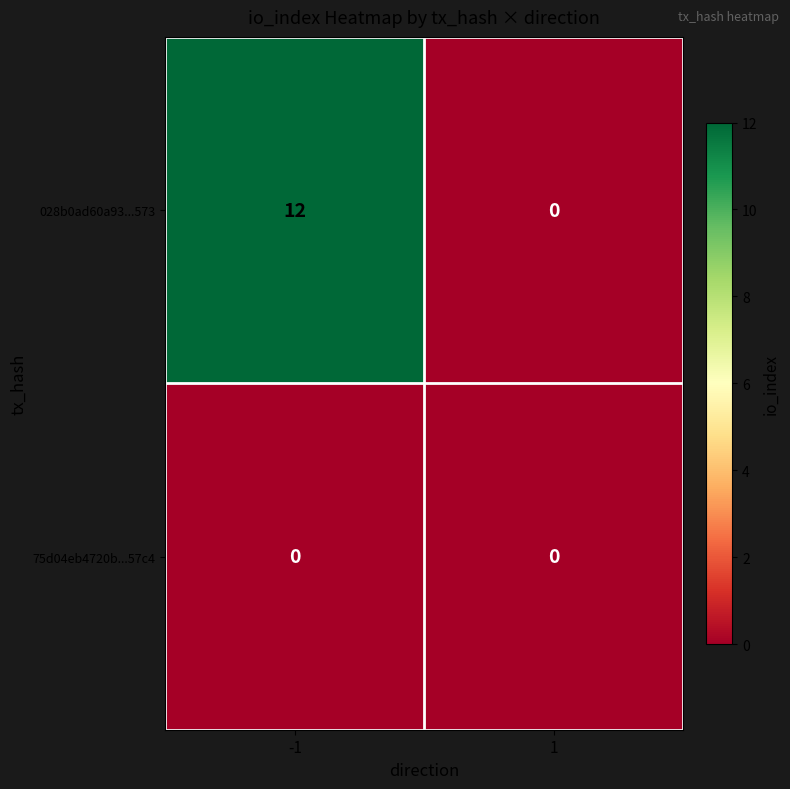

Which series has the largest range (max minus min)?

028b0ad60a93...573